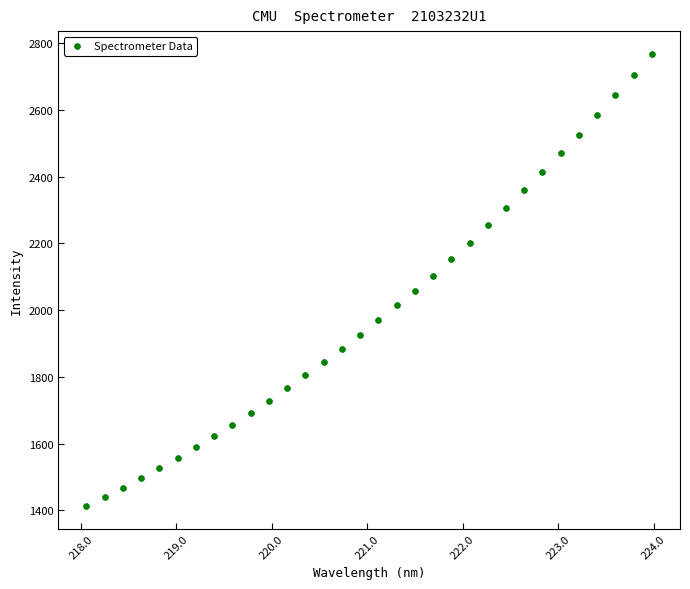

What is the range of Y values (max minus min)?

1354.7